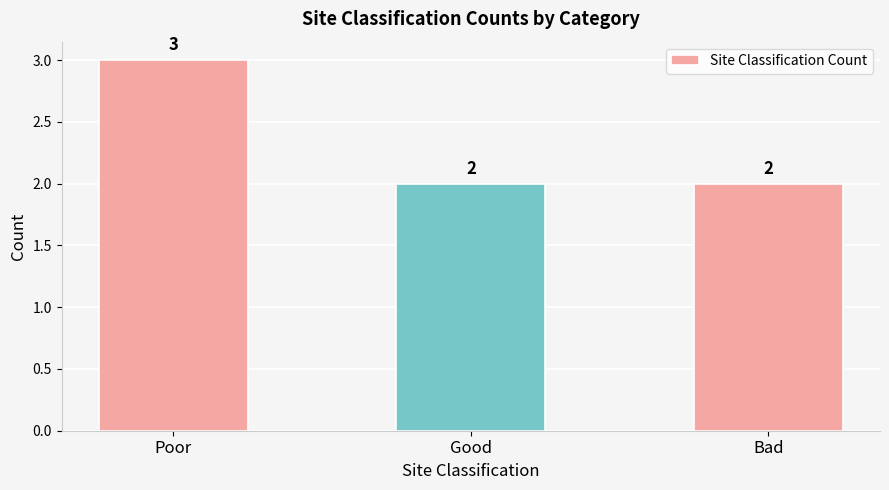

Reading right to left, list all the values displayed in this chart.

2	2	3